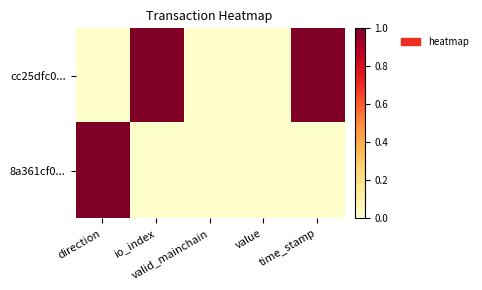

Which series has the largest total across all categories?

cc25dfc0...